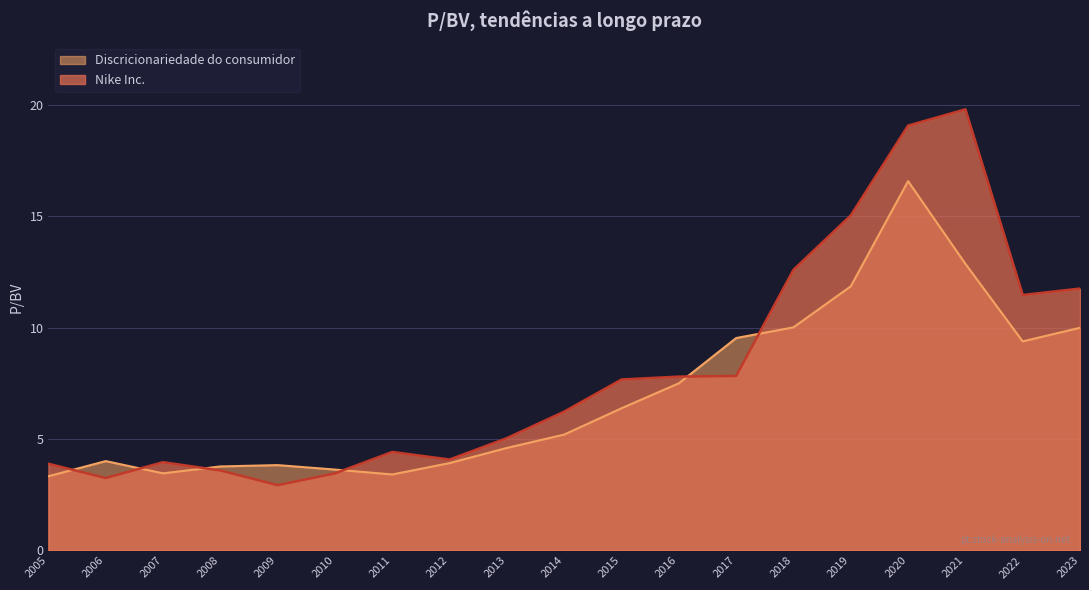

The value of Nike Inc. at 2018 is 12.6. True or false?

True